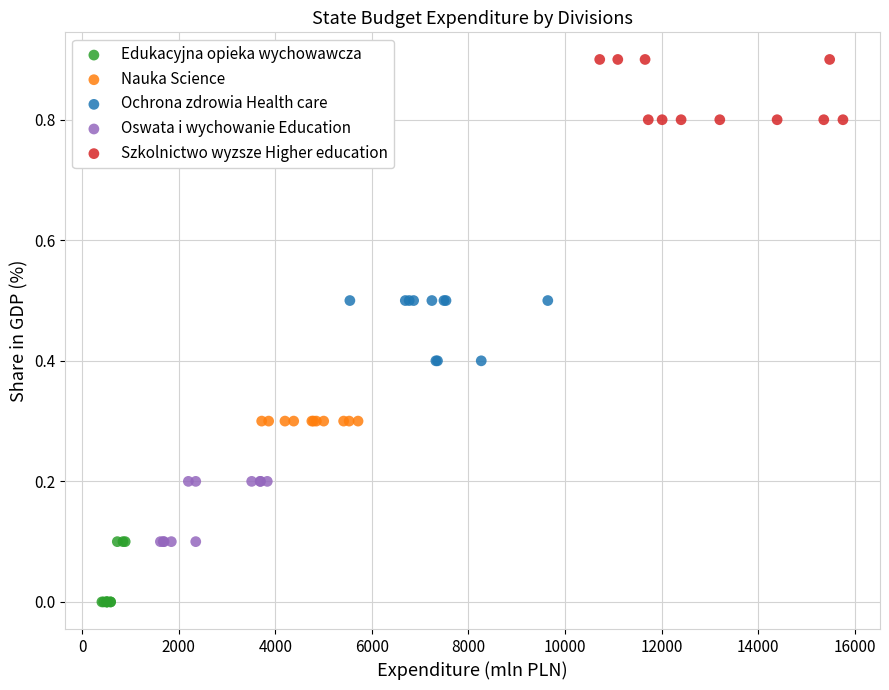

What are all the series names shown in the legend?

Edukacyjna opieka wychowawcza, Nauka Science, Ochrona zdrowia Health care, Oswata i wychowanie Education, Szkolnictwo wyzsze Higher education